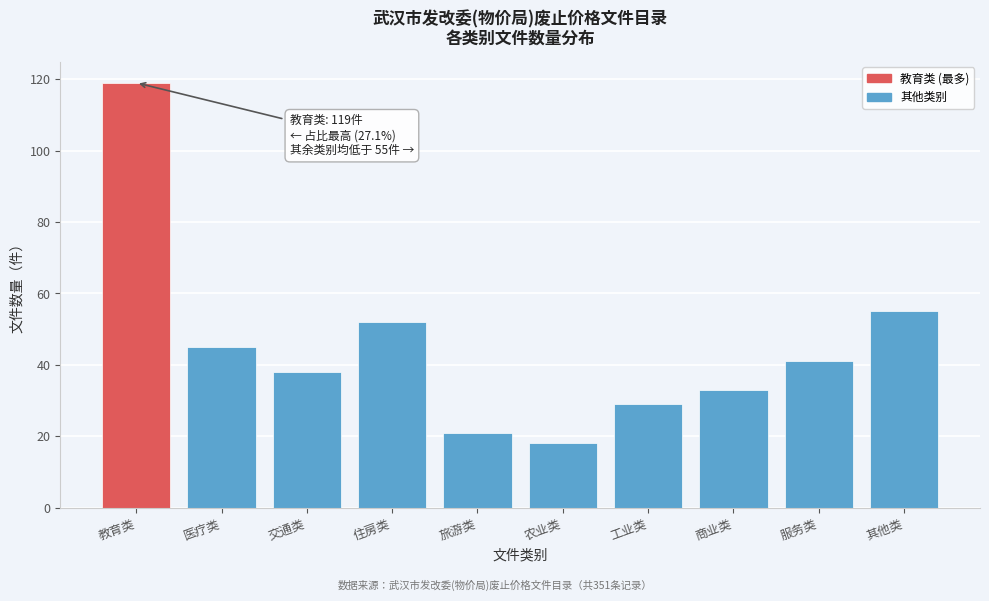

Reading left to right, what are all the values shown in this chart?

119	45	38	52	21	18	29	33	41	55